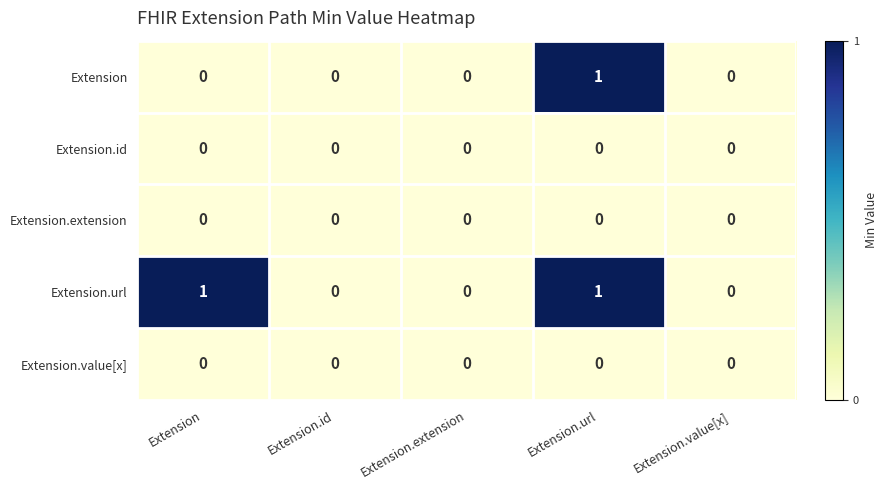

What is the total value across all series at Extension.url?

2